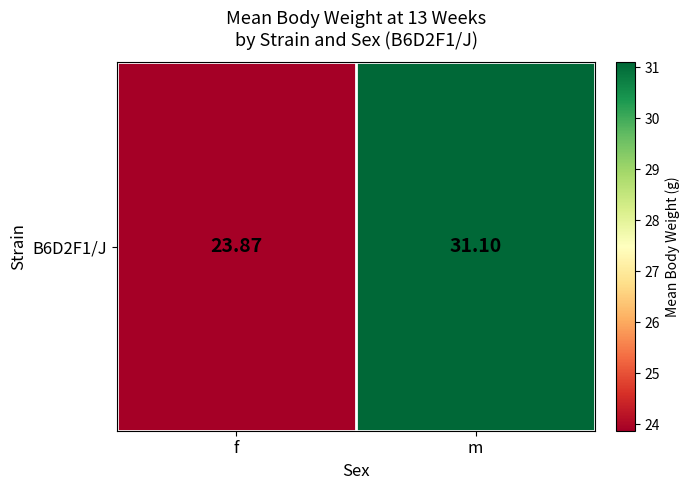

Where is the data nearest to the value 27?

f